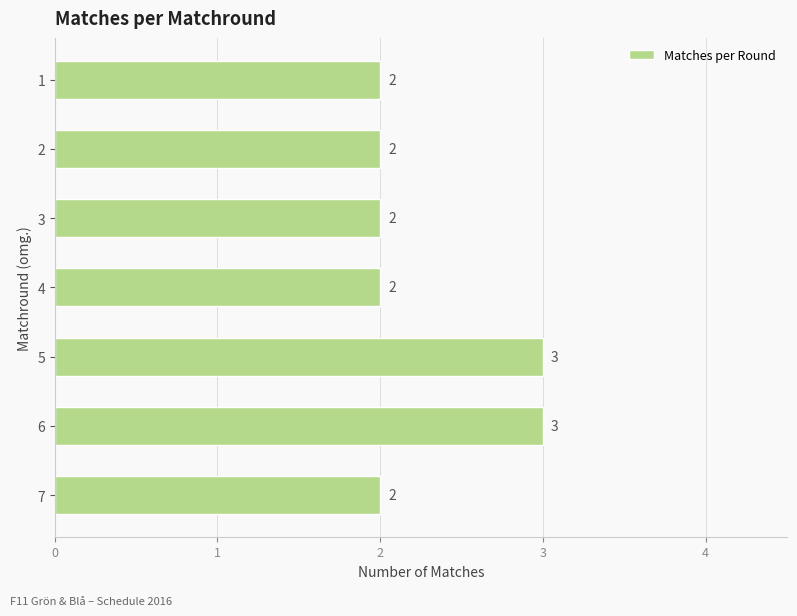

Which has a higher value, 6 or 3?

6